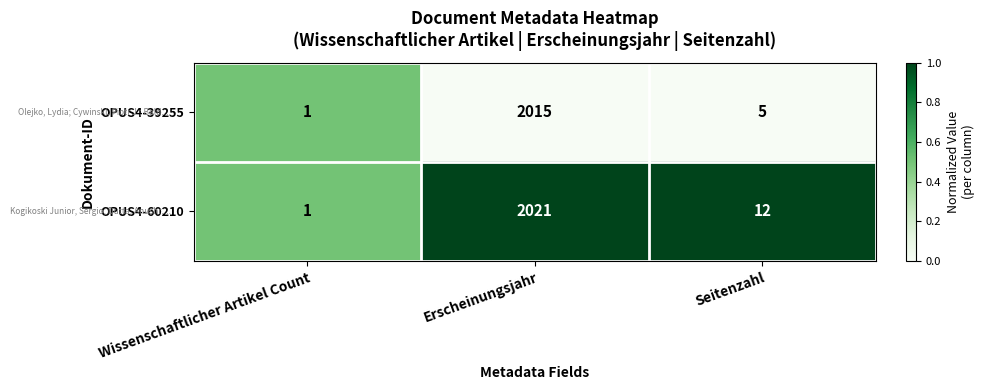

Reading left to right, extract all data points from this chart.

OPUS4-39255: Wissenschaftlicher Artikel Count=1	Erscheinungsjahr=2015	Seitenzahl=5
OPUS4-60210: Wissenschaftlicher Artikel Count=1	Erscheinungsjahr=2021	Seitenzahl=12